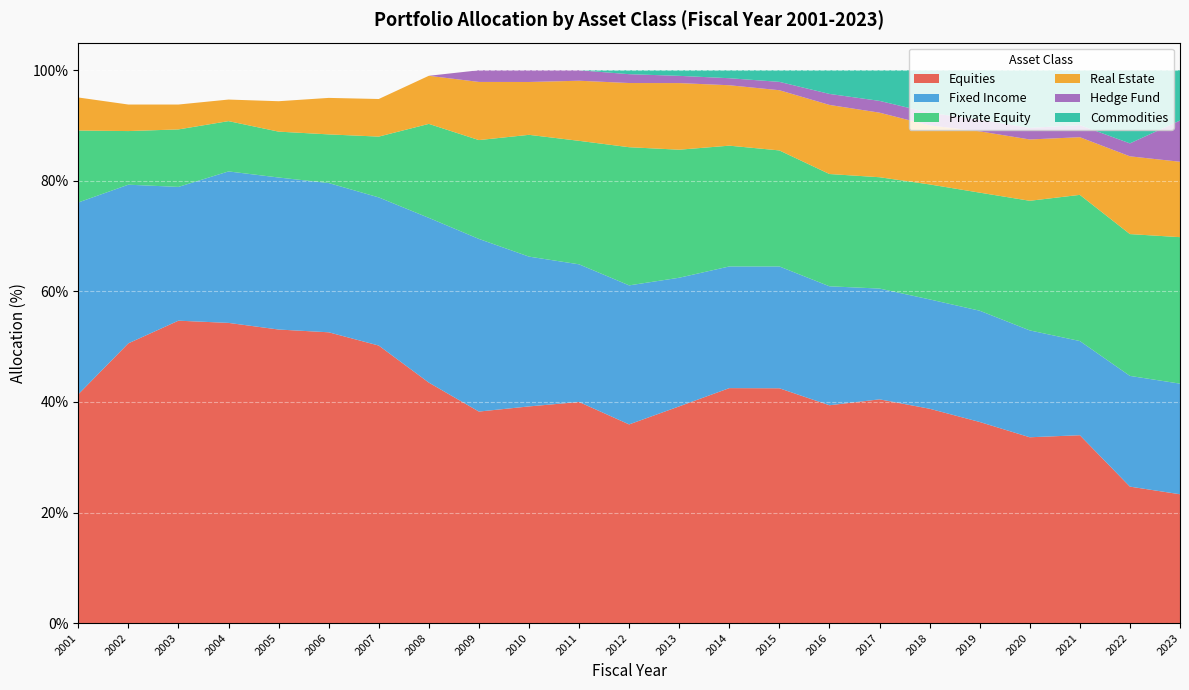

Reading right to left, what are all the values shown in this chart?

Equities: 2023=23.3	2022=24.7	2021=34.0	2020=33.6	2019=36.4	2018=38.8	2017=40.5	2016=39.4	2015=42.5	2014=42.5	2013=39.2	2012=35.9	2011=40.0	2010=39.2	2009=38.3	2008=43.5	2007=50.2	2006=52.6	2005=53.1	2004=54.3	2003=54.7	2002=50.6	2001=41.4
Fixed Income: 2023=20.0	2022=20.0	2021=17.0	2020=19.3	2019=20.1	2018=19.8	2017=20.0	2016=21.5	2015=22.0	2014=22.0	2013=23.3	2012=25.2	2011=24.9	2010=27.1	2009=31.2	2008=29.8	2007=26.8	2006=27.0	2005=27.5	2004=27.4	2003=24.2	2002=28.7	2001=34.7
Private Equity: 2023=26.5	2022=25.7	2021=26.4	2020=23.4	2019=21.4	2018=20.8	2017=20.1	2016=20.3	2015=21.0	2014=21.9	2013=23.2	2012=25.0	2011=22.3	2010=22.0	2009=17.9	2008=17.0	2007=11.0	2006=8.8	2005=8.3	2004=9.1	2003=10.4	2002=9.7	2001=13.0
Real Estate: 2023=13.6	2022=14.1	2021=10.4	2020=11.1	2019=11.1	2018=10.7	2017=11.7	2016=12.5	2015=10.9	2014=10.9	2013=12.1	2012=11.6	2011=10.9	2010=9.6	2009=10.5	2008=8.7	2007=6.8	2006=6.6	2005=5.5	2004=3.9	2003=4.5	2002=4.8	2001=6.0
Hedge Fund: 2023=7.5	2022=2.3	2021=2.2	2020=2.1	2019=2.1	2018=2.3	2017=2.1	2016=2.0	2015=1.5	2014=1.3	2013=1.3	2012=1.6	2011=1.9	2010=2.1	2009=2.1	2008=0.0	2007=0.0	2006=0.0	2005=0.0	2004=0.0	2003=0.0	2002=0.0	2001=0.0
Commodities: 2023=9.1	2022=13.2	2021=9.9	2020=10.4	2019=8.9	2018=7.7	2017=5.5	2016=4.3	2015=2.1	2014=1.4	2013=1.0	2012=0.7	2011=0.0	2010=0.0	2009=0.0	2008=0.0	2007=0.0	2006=0.0	2005=0.0	2004=0.0	2003=0.0	2002=0.0	2001=0.0